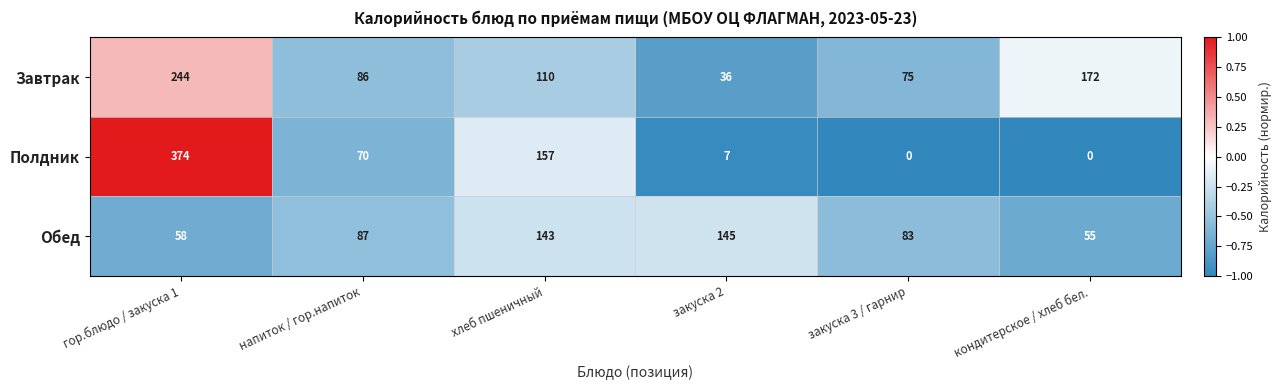

What is the approximate value of Полдник at напиток / гор.напиток, to the nearest 50?

50